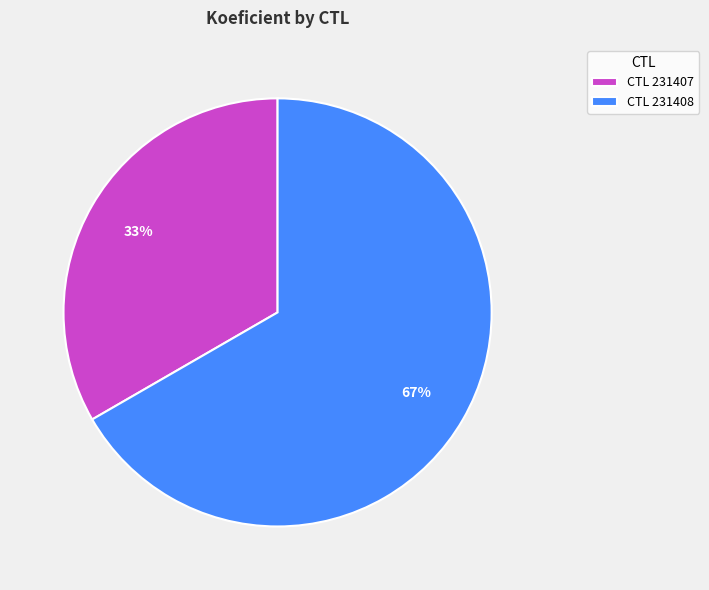

Rank the categories by value from lowest to highest.

CTL 231407, CTL 231408